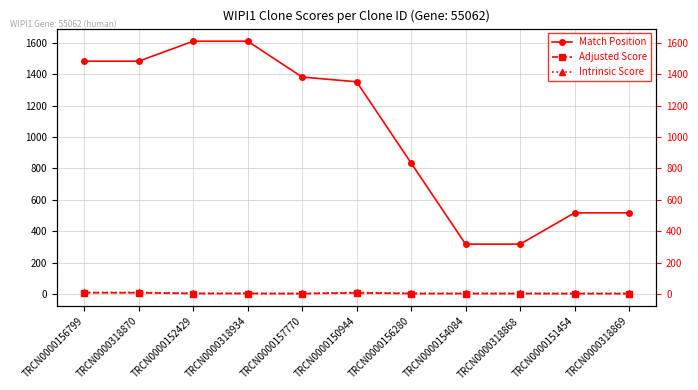

True or false: Adjusted Score has a value of 5.4 at TRCN0000157770.

False